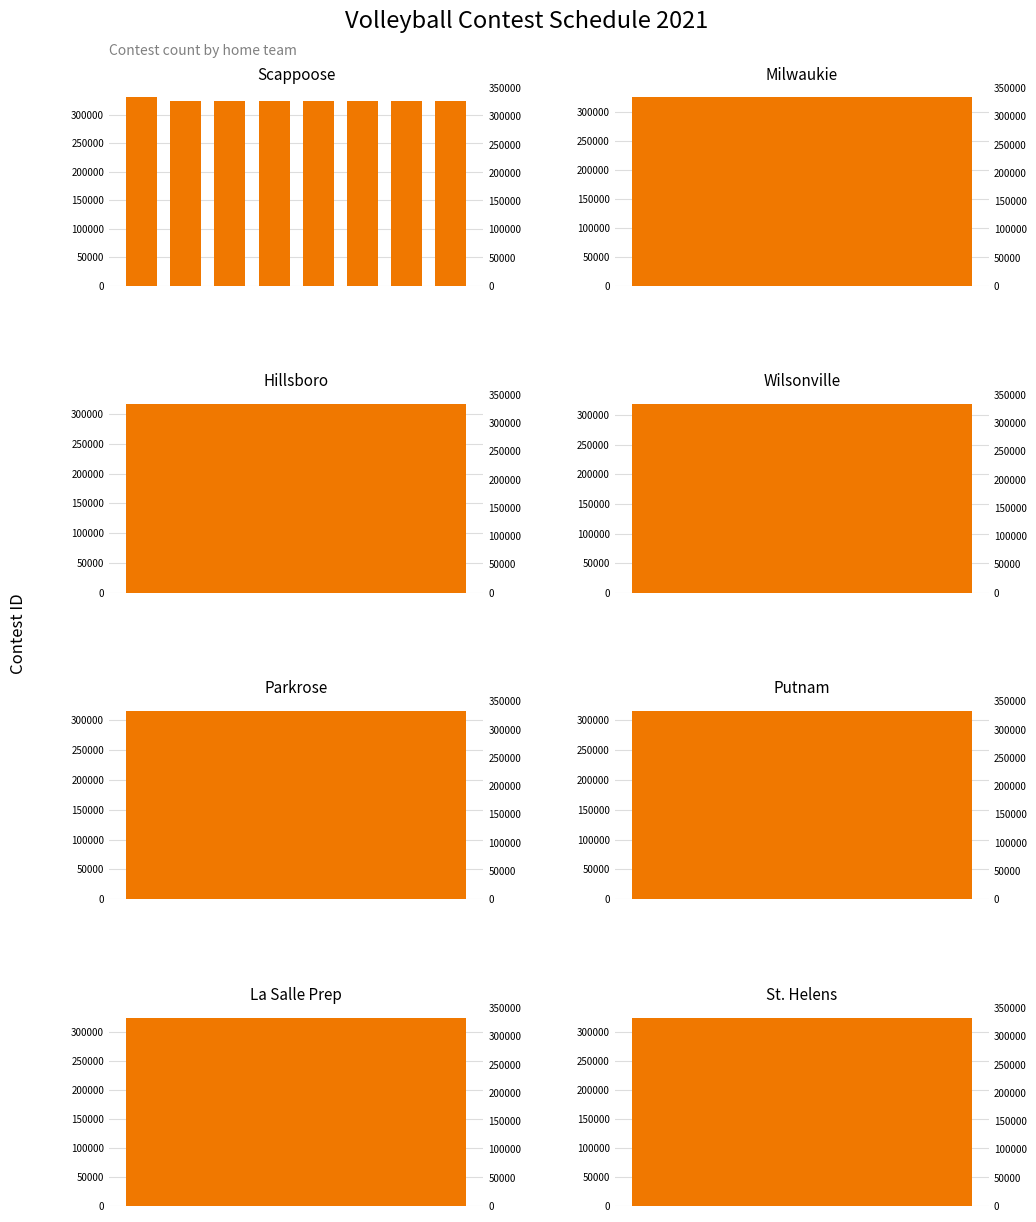

What is the difference between the values at 0 and 2?

5918